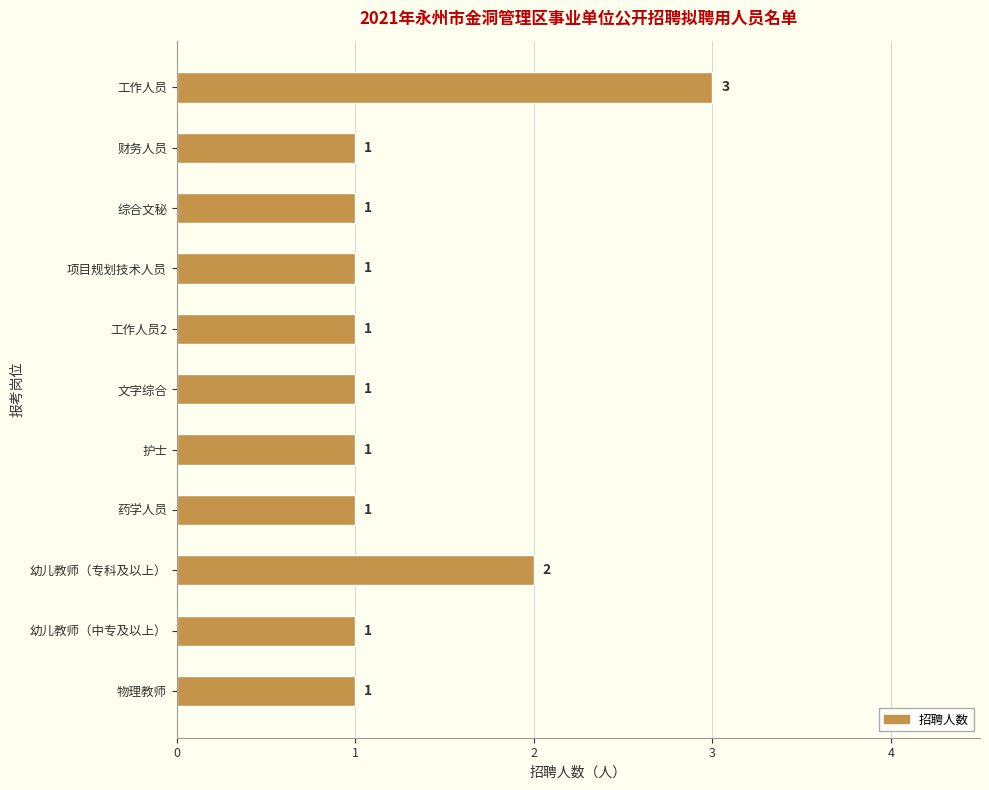

The value at 幼儿教师（专科及以上） is 2. True or false?

True